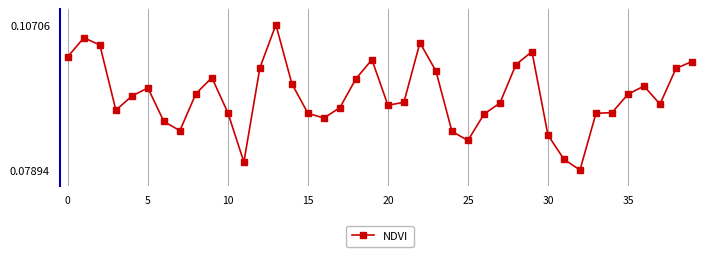

True or false: there are more than 1 points higher than both neighbors.

True